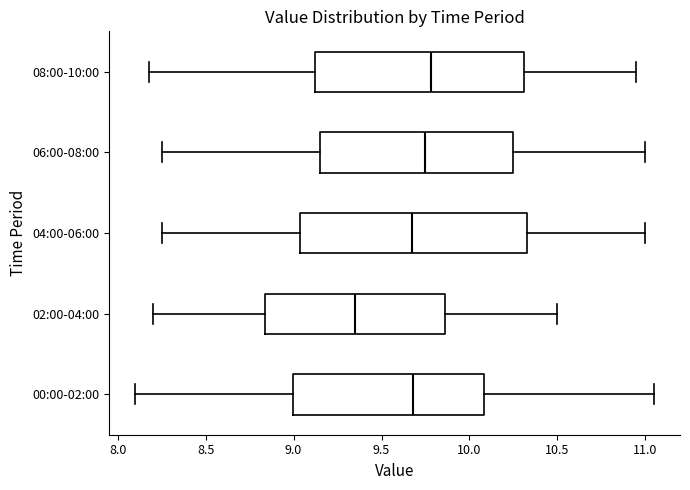

Reading bottom to top, transcribe this box plot: for each box, give where its median line is, the range the box spans, and where its two whiskers end, as read against the x-axis. The values are not printed on the chart, so give them approximately, as read against the axis.

00:00-02:00: median 9.70, box 9.00 to 10.10, whiskers 8.10 to 11.05
02:00-04:00: median 9.35, box 8.85 to 9.85, whiskers 8.20 to 10.50
04:00-06:00: median 9.70, box 9.05 to 10.35, whiskers 8.25 to 11.00
06:00-08:00: median 9.75, box 9.15 to 10.25, whiskers 8.25 to 11.00
08:00-10:00: median 9.80, box 9.10 to 10.30, whiskers 8.20 to 10.95